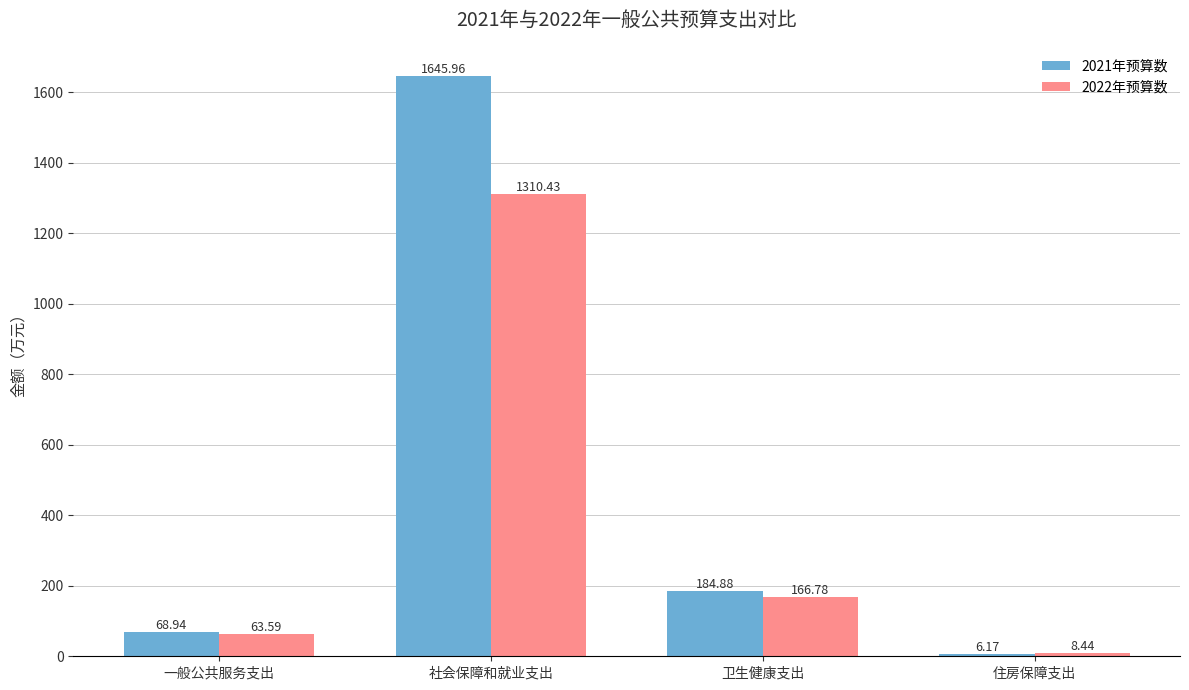

Rank the series by their maximum value, from highest to lowest.

2021年预算数, 2022年预算数